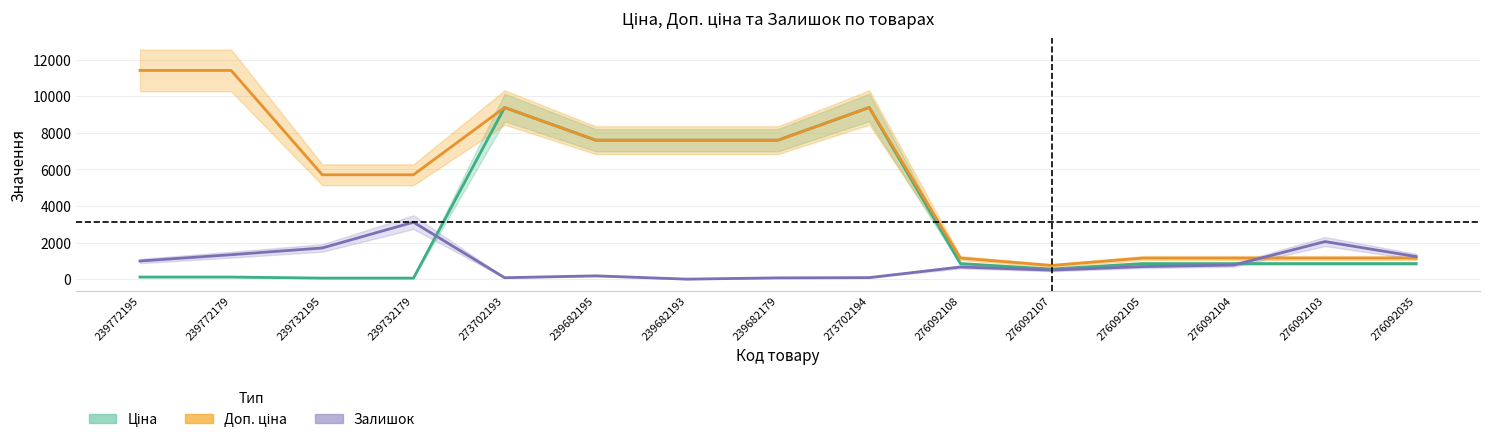

Which series has the largest range (max minus min)?

Доп. ціна